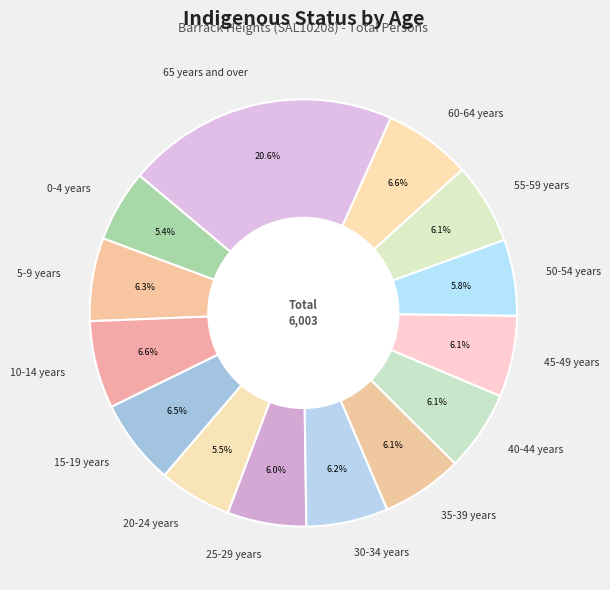

Is it true that 35-39 years is 6% of the pie?

True